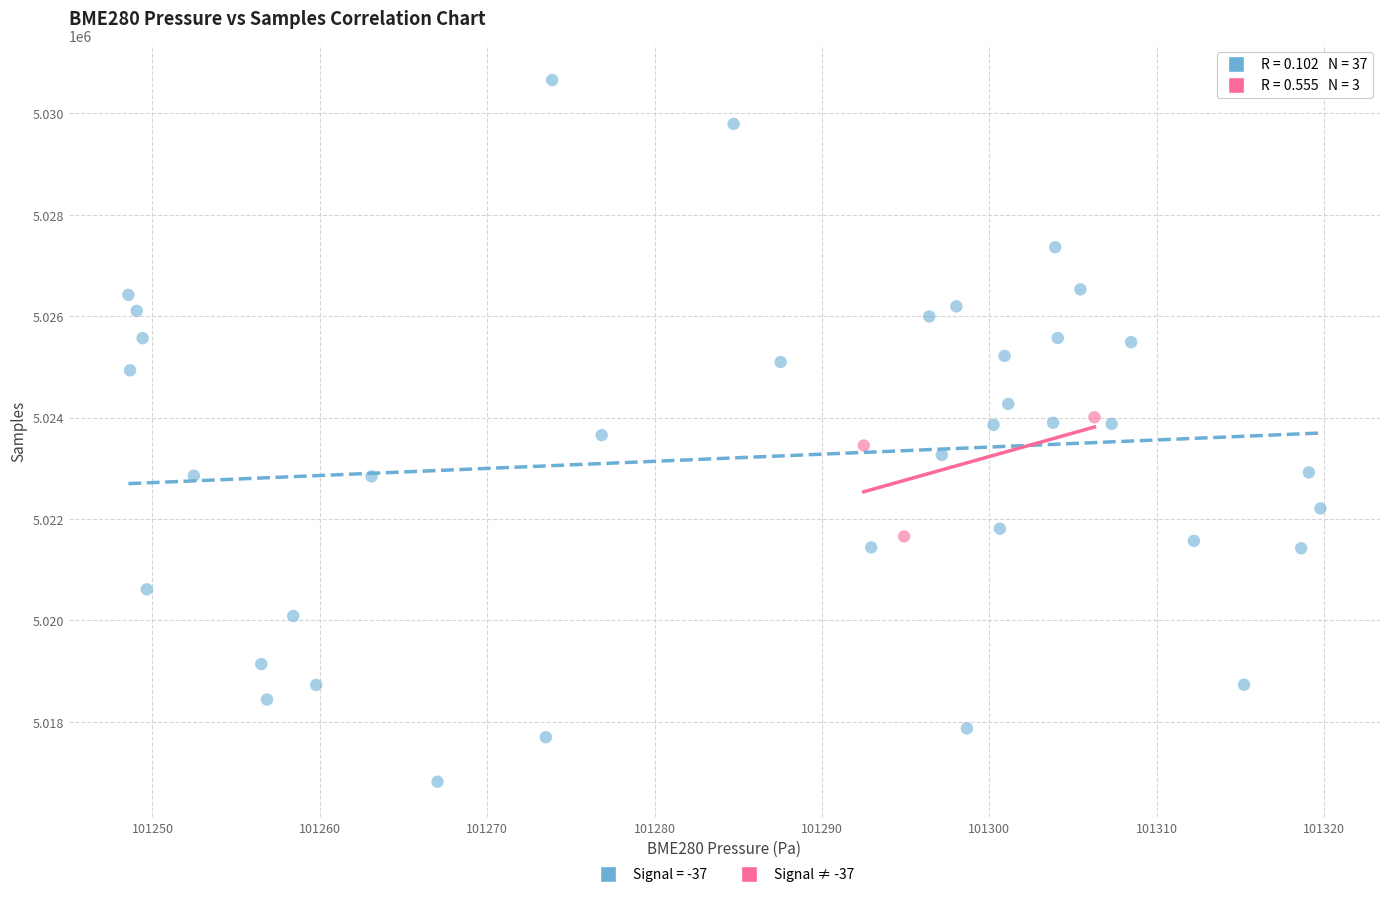

Which series reaches the minimum Y coordinate?

Signal = -37